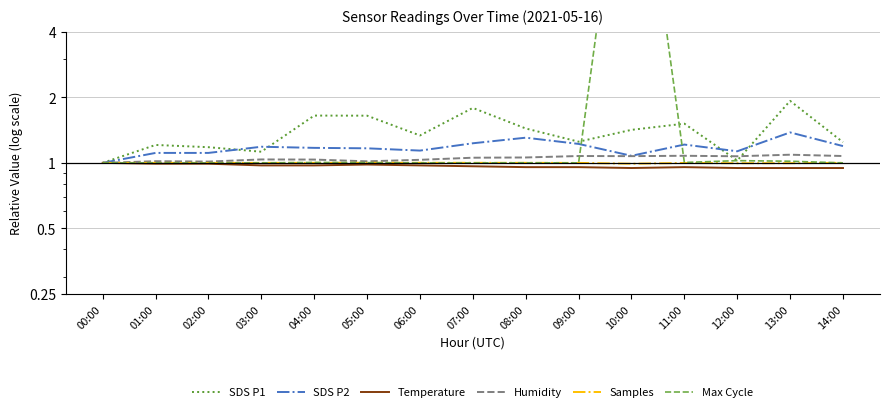

True or false: Temperature and Samples intersect in this chart.

False